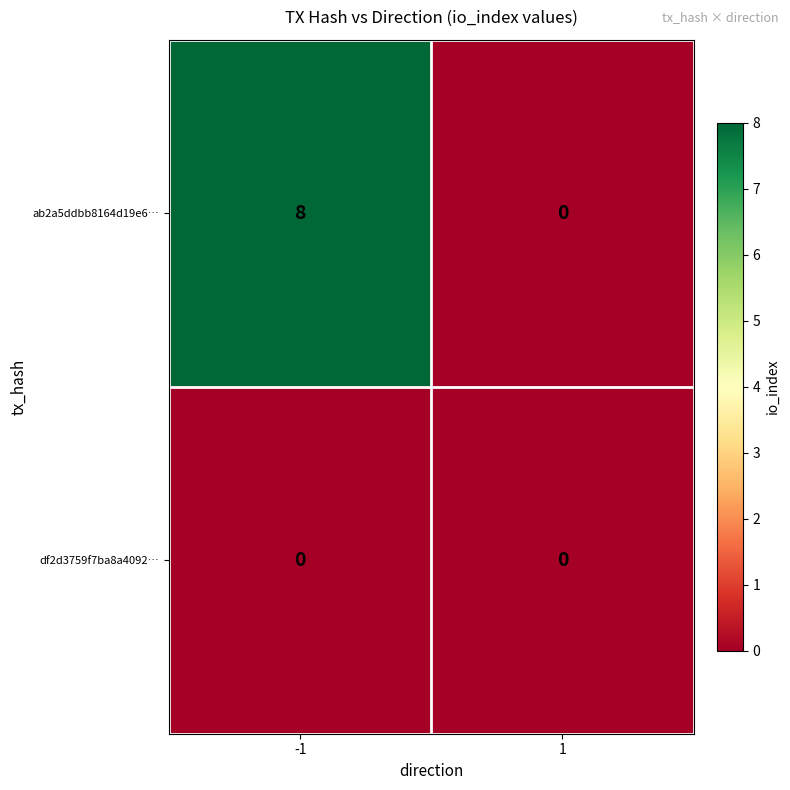

What is the total value across all series at -1?

8